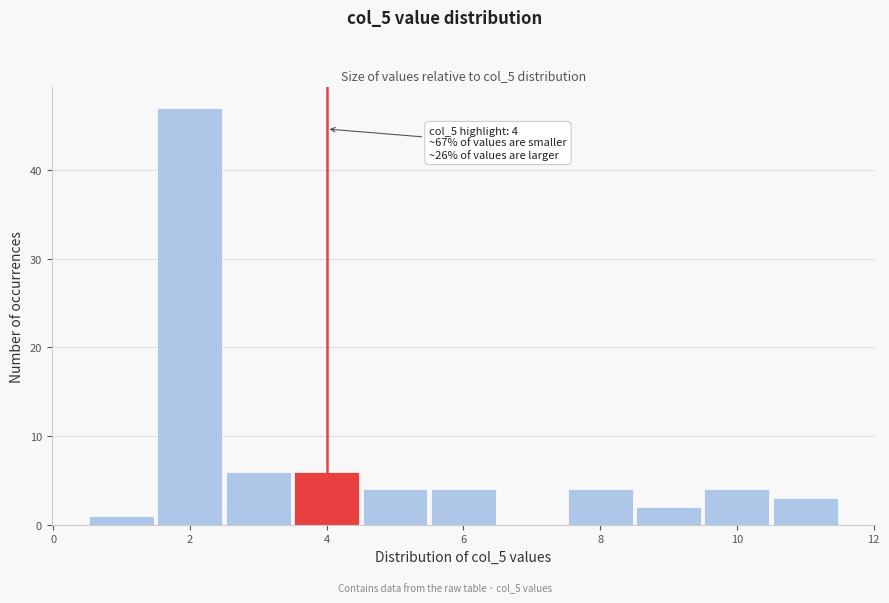

Which range on the x-axis has the tallest bar?

1.5 to 2.5